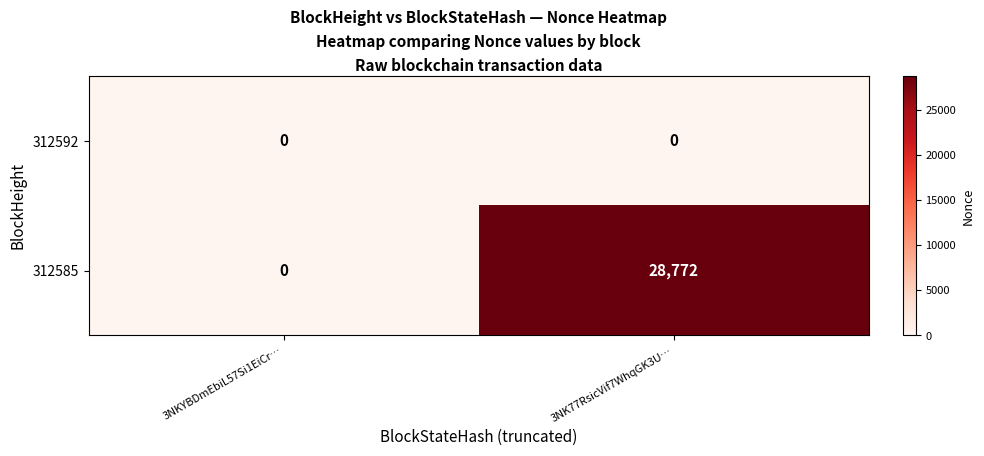

What is the sum of the 312585 values at 3NKYBDmEbiL57Si1EiCr… and 3NK77RsicVif7WhqGK3U…?

28772